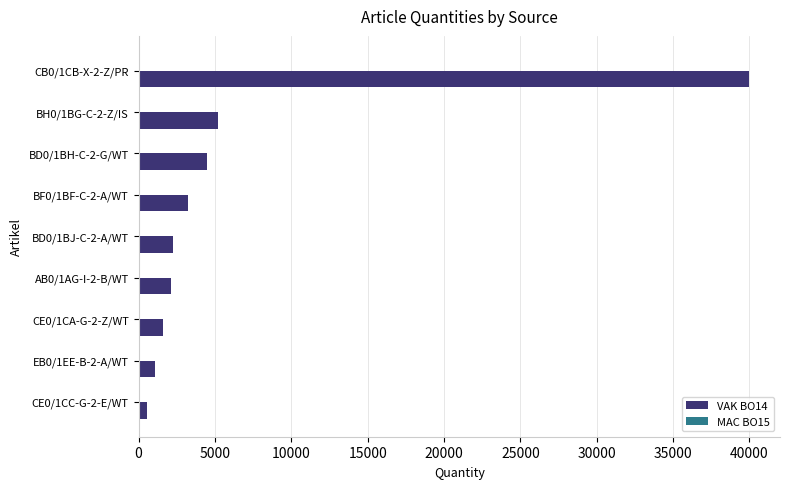

What is the label of the 2nd bar from the bottom?

EB0/1EE-B-2-A/WT